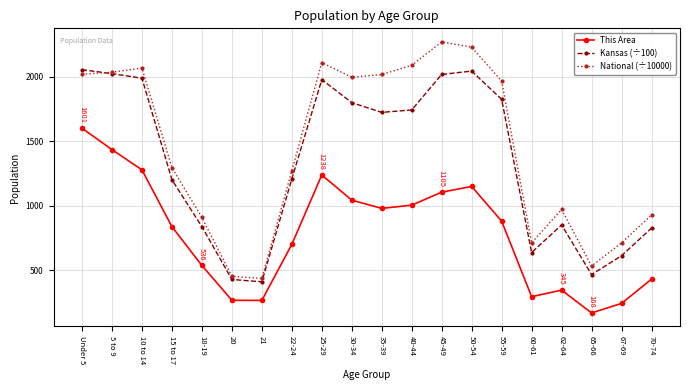

How many interior local peaks does the National (÷10000) series have?

4